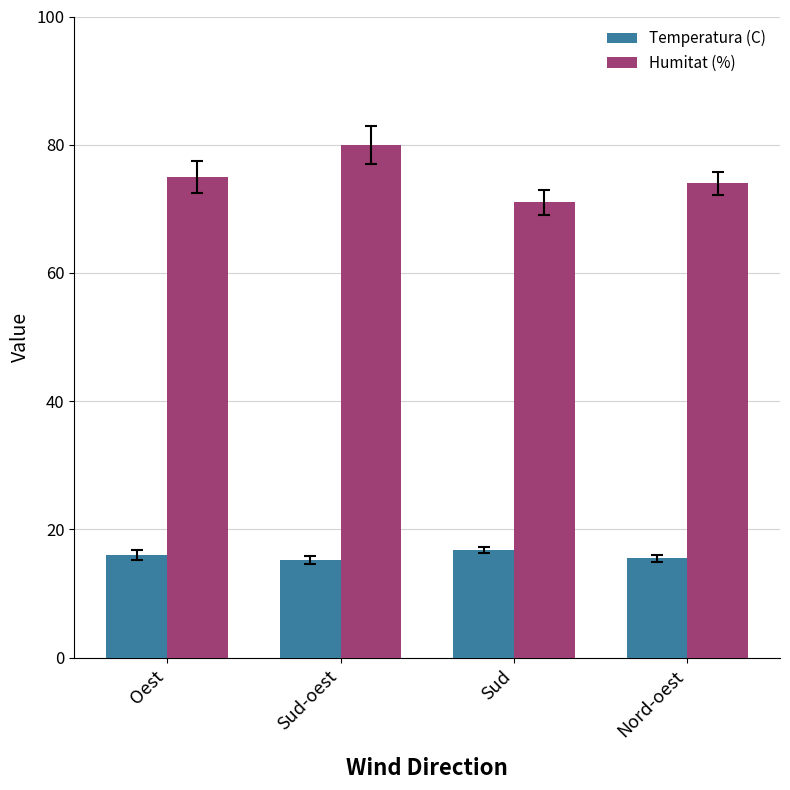

What is the label of the 1st bar from the right?

Nord-oest